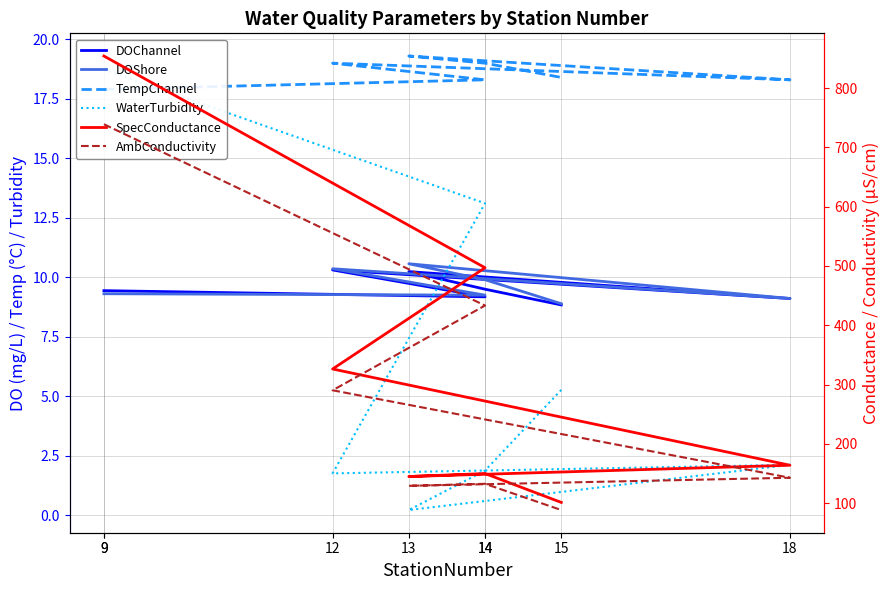

What is the label of the 4th point from the right?

18